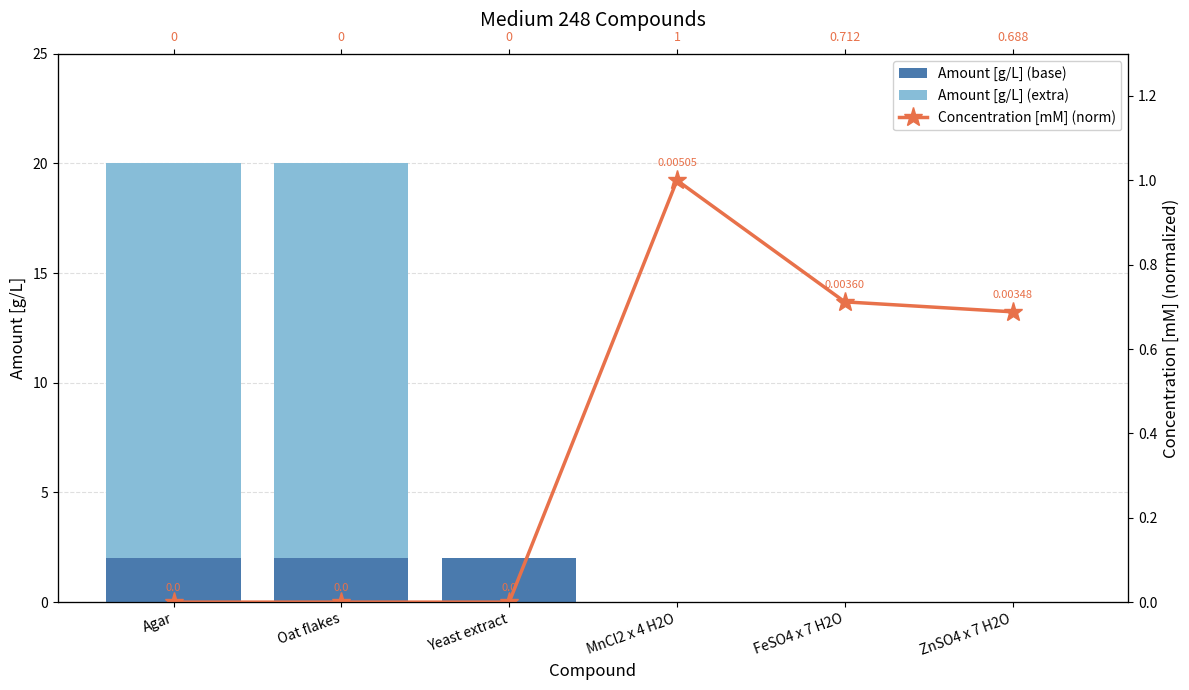

What is the sum of all Amount [g/L] (base) values?

6.0